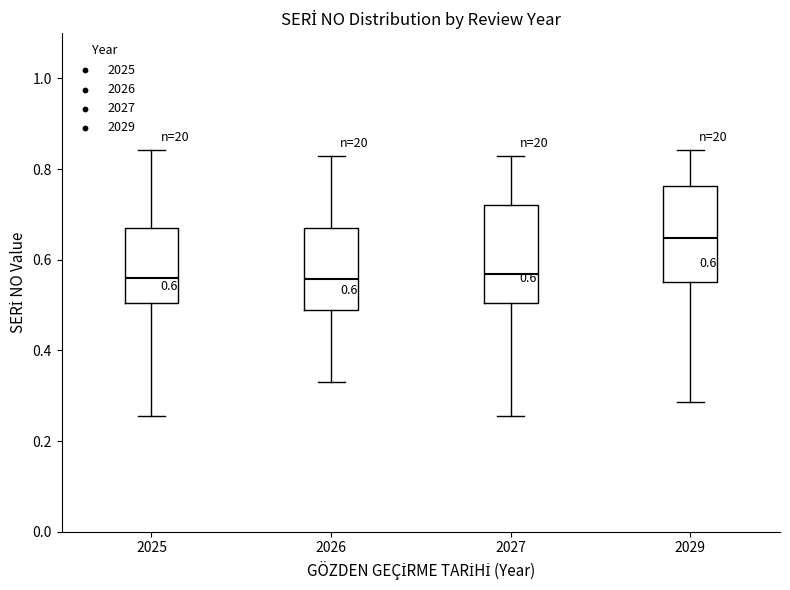

Which box has the highest median line?

2029